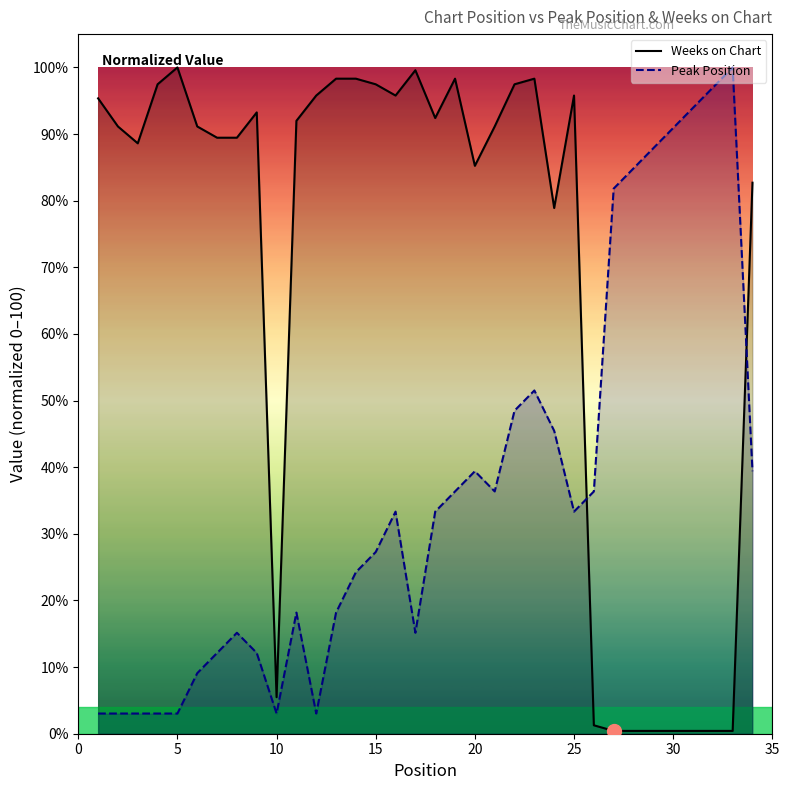

In Peak Position, how many points are higher than both neighbors (excluding endpoints)?

6